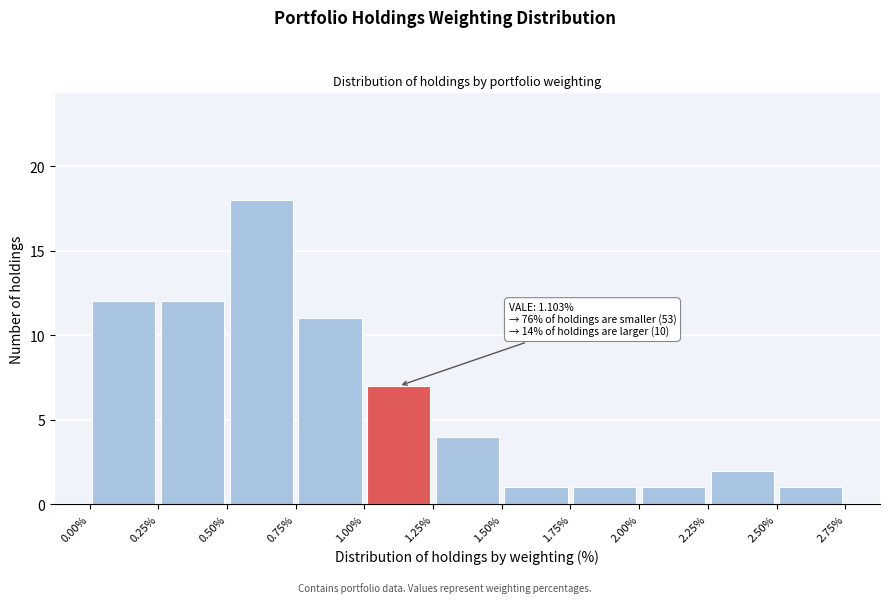

Over which range of the x-axis is the bar tallest?

0.50% to 0.75%